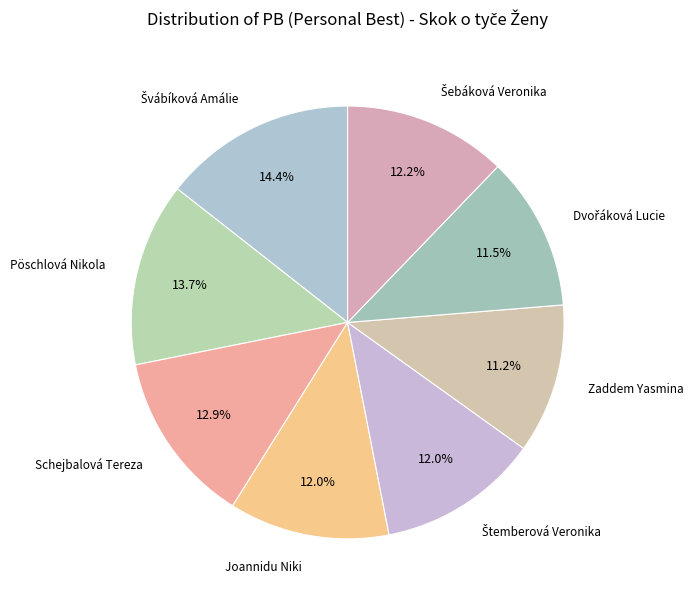

Does any single category account for the majority?

No